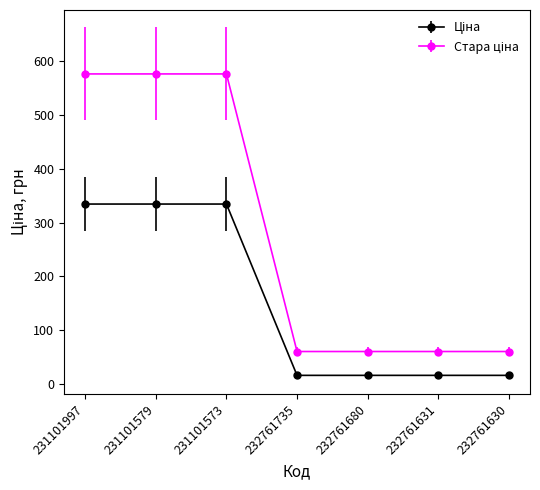

What is the minimum value shown in the chart?

15.6